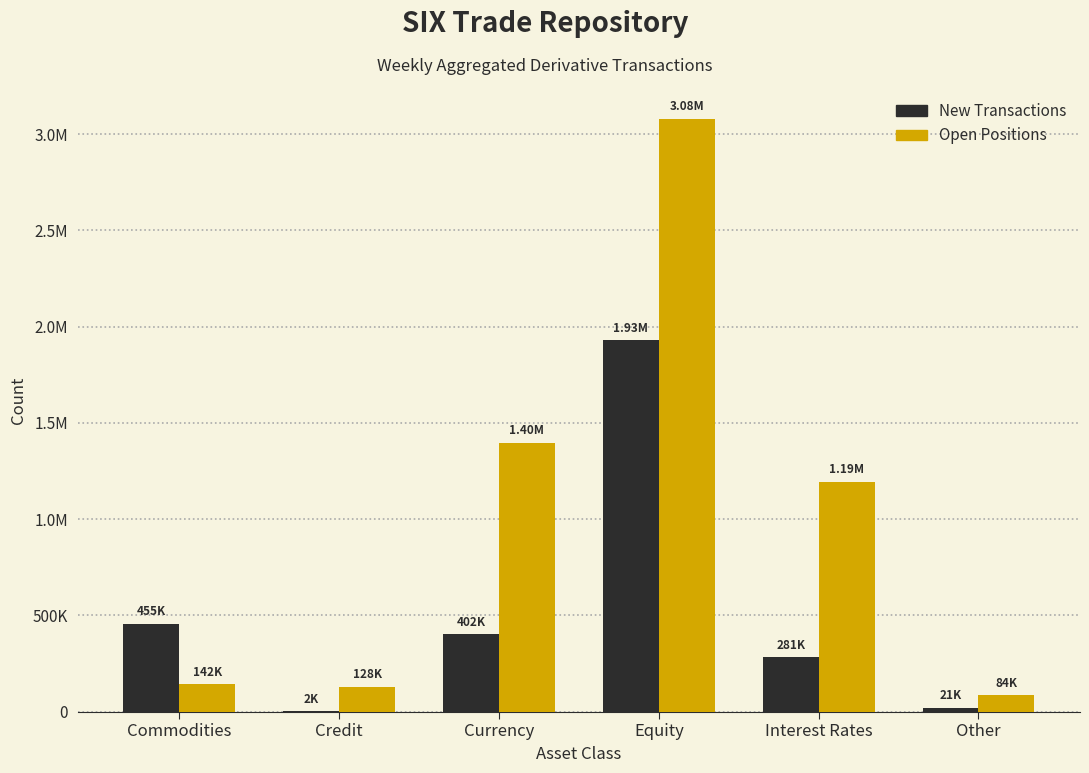

What is the maximum value shown in the chart?

3080144